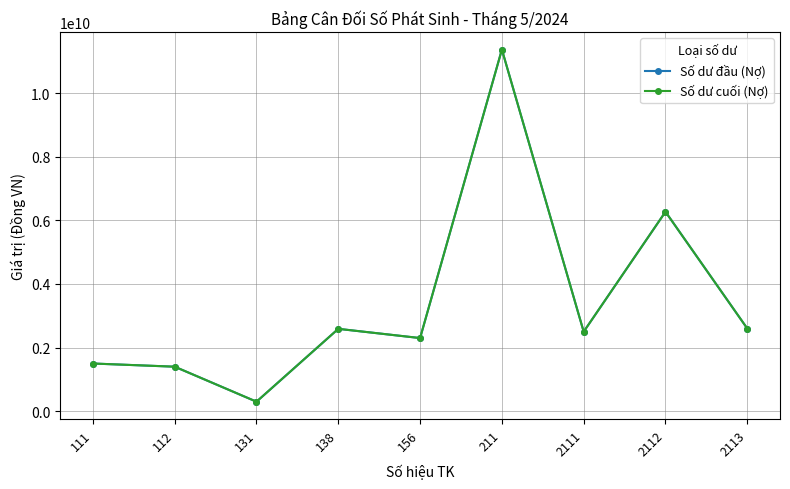

Does the chart have visible grid lines?

Yes